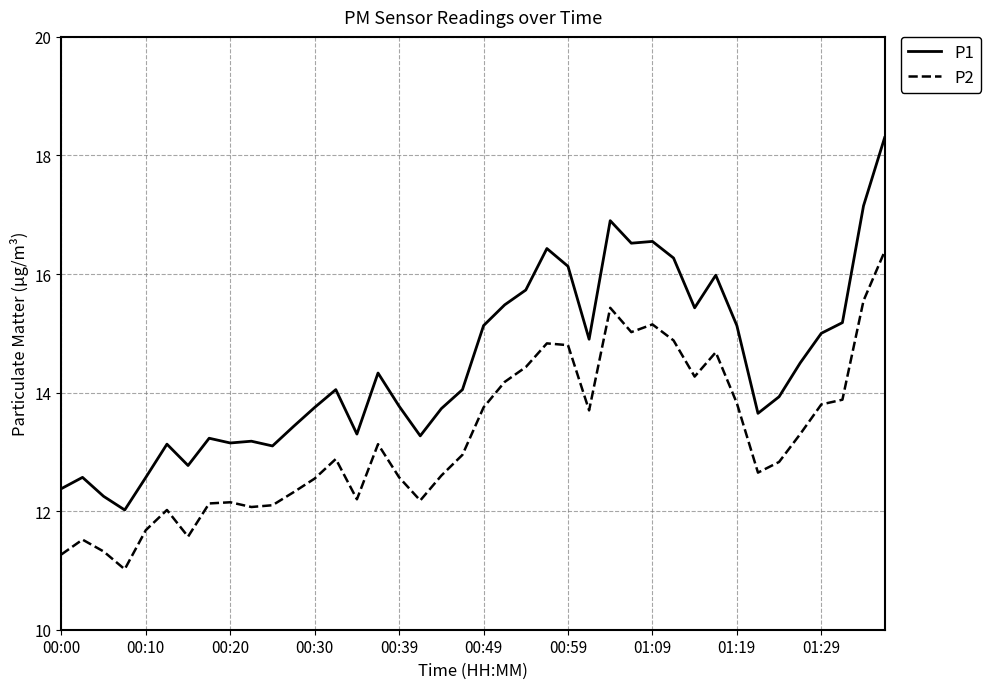

Which series has the largest total across all categories?

P1